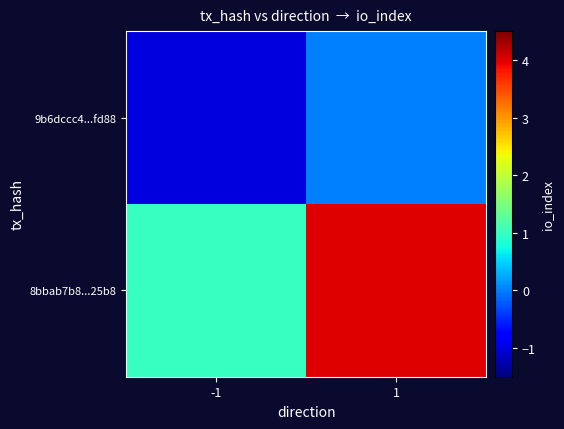

At -1, list the series in order from largest to smallest.

8bbab7b8...25b8, 9b6dccc4...fd88